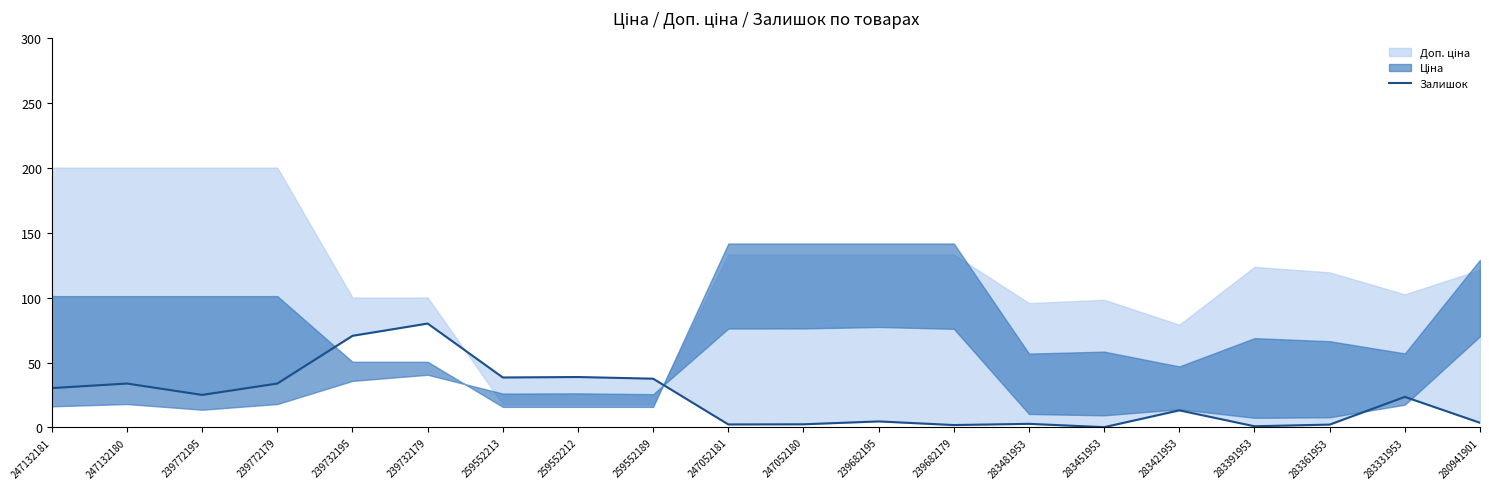

Approximately how many times larger is the value at 239682179 compared to 280941901?

0.5